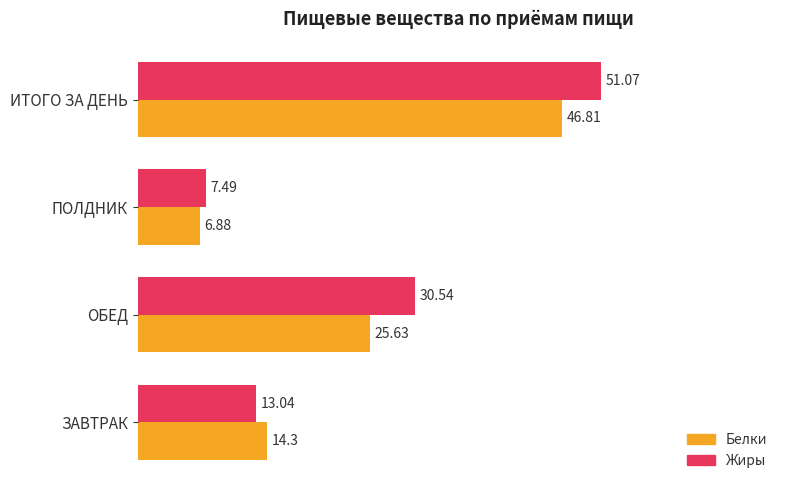

What is the average value of the Жиры series?

25.5